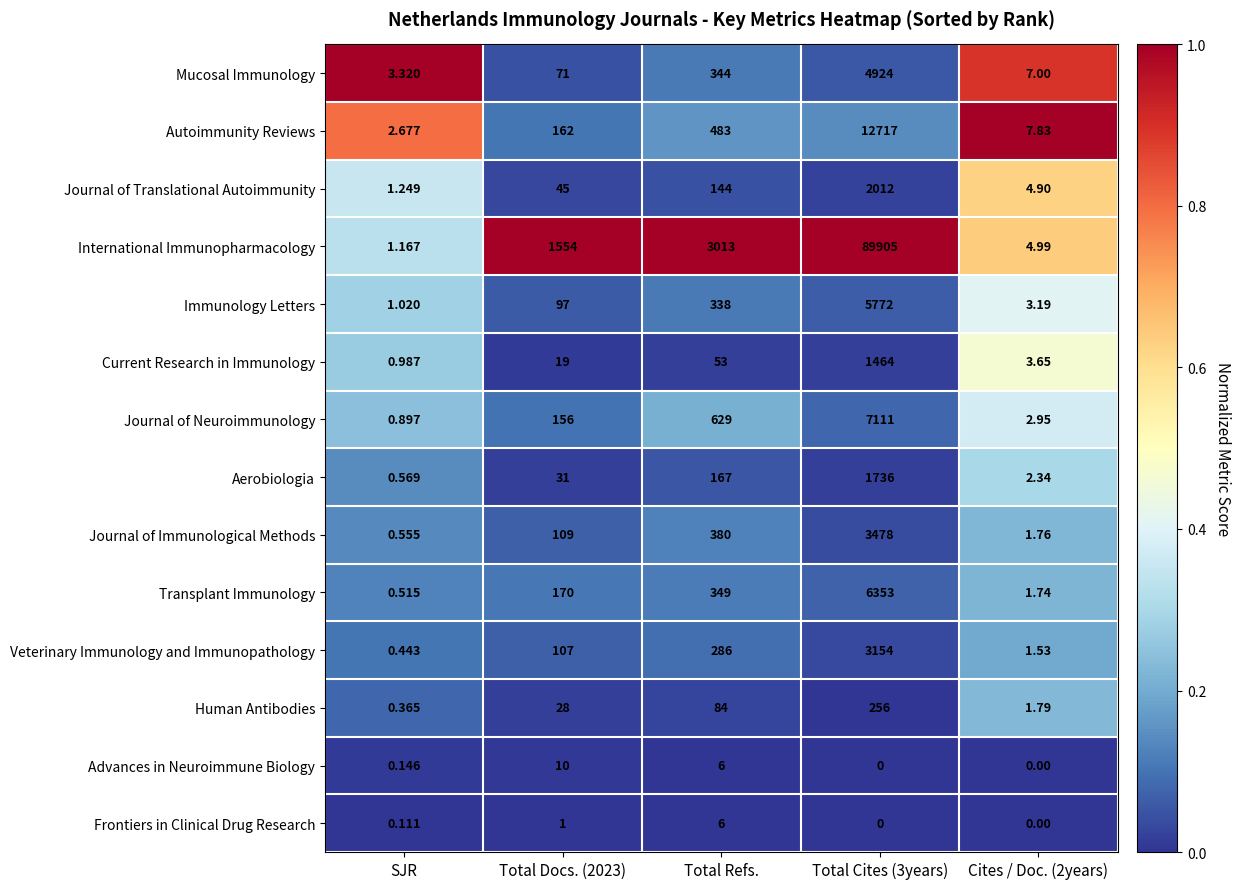

Rank the series at Total Docs. (2023) from highest to lowest value.

International Immunopharmacology, Transplant Immunology, Autoimmunity Reviews, Journal of Neuroimmunology, Journal of Immunological Methods, Veterinary Immunology and Immunopathology, Immunology Letters, Mucosal Immunology, Journal of Translational Autoimmunity, Aerobiologia, Human Antibodies, Current Research in Immunology, Advances in Neuroimmune Biology, Frontiers in Clinical Drug Research